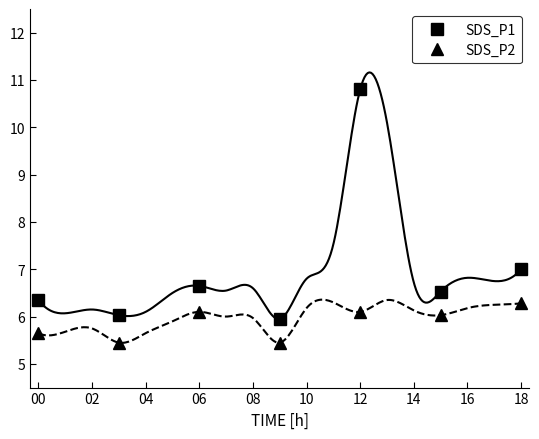

Reading left to right, extract all data points from this chart.

SDS_P1: 6.3	6.0	6.7	6.0	10.8	6.5	7.0
SDS_P2: 5.7	5.5	6.1	5.5	6.1	6.0	6.3